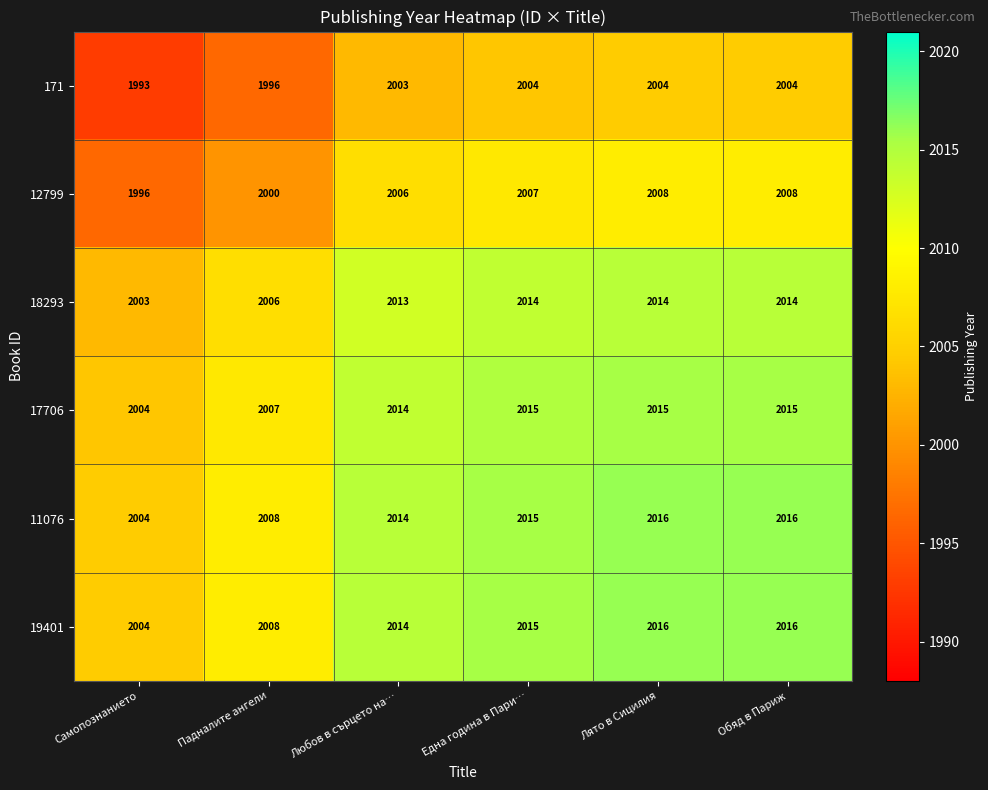

What is the sum of the 11076 values at Самопознанието and Падналите ангели?

4012